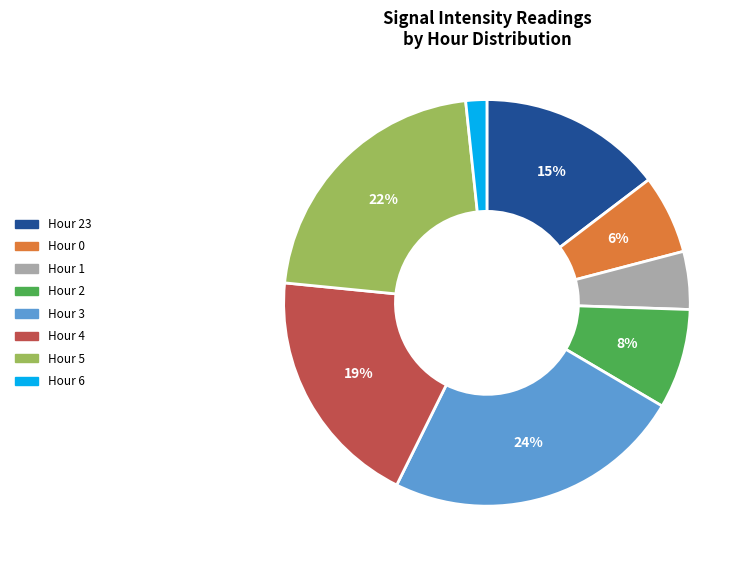

To the nearest percent, what is the difference between the largest and smallest slice percentages?

22%